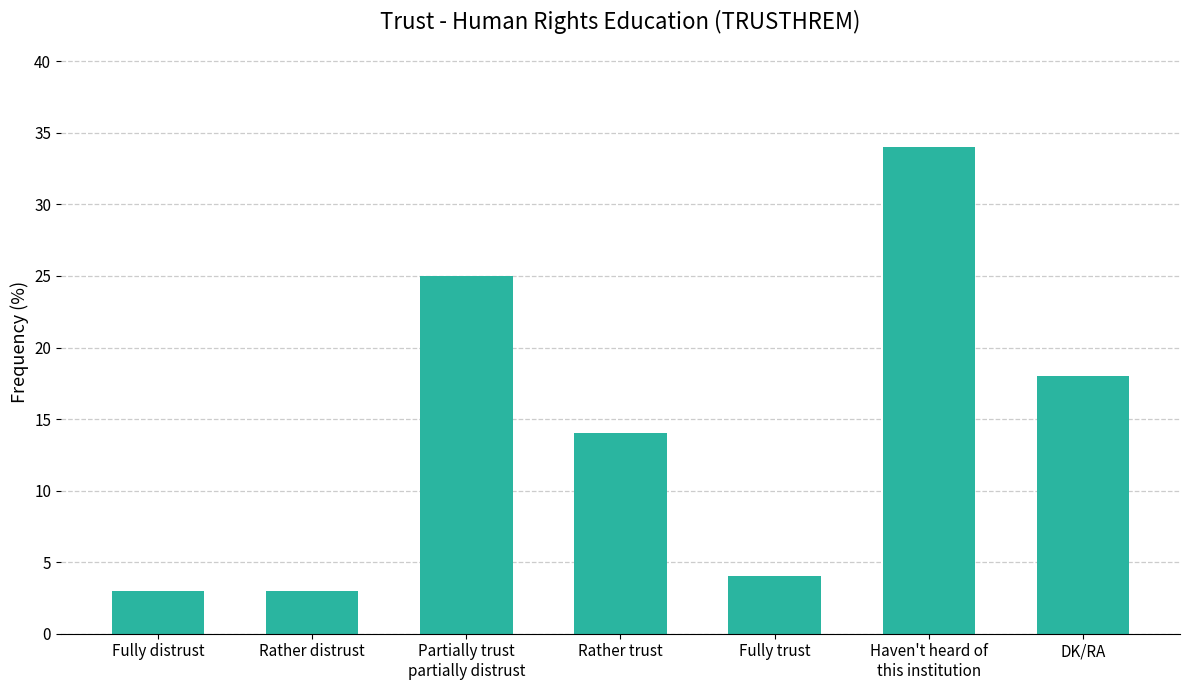

What value does the data have at Fully trust?

4